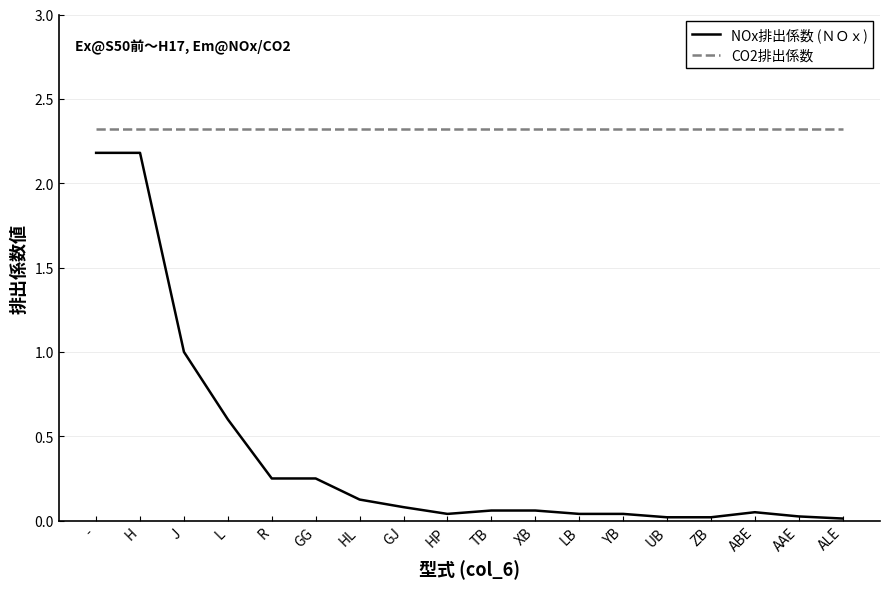

True or false: CO2排出係数 and NOx排出係数 (ＮＯｘ) cross at least once.

False